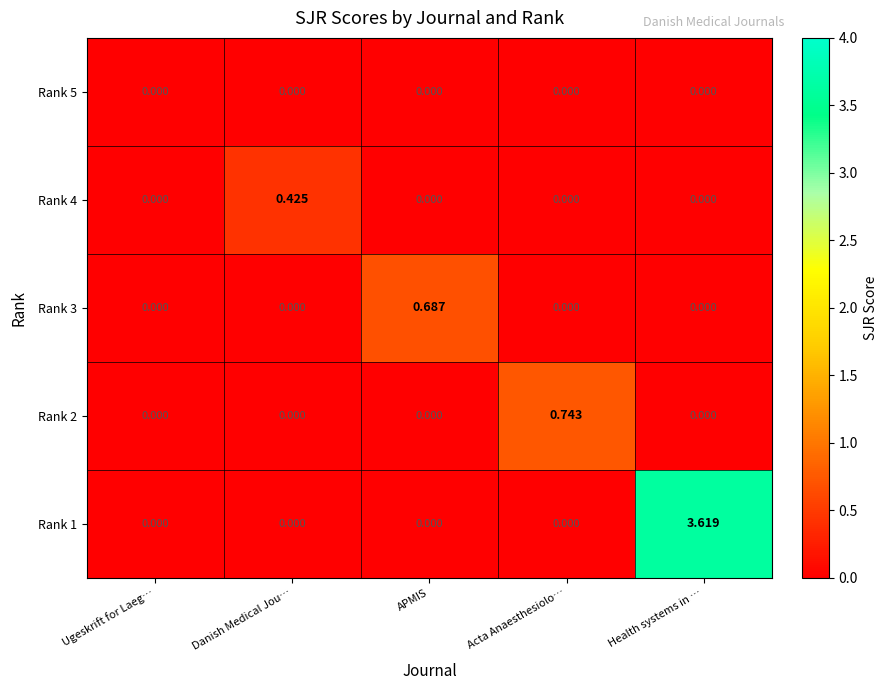

How many distinct data groups are displayed?

5